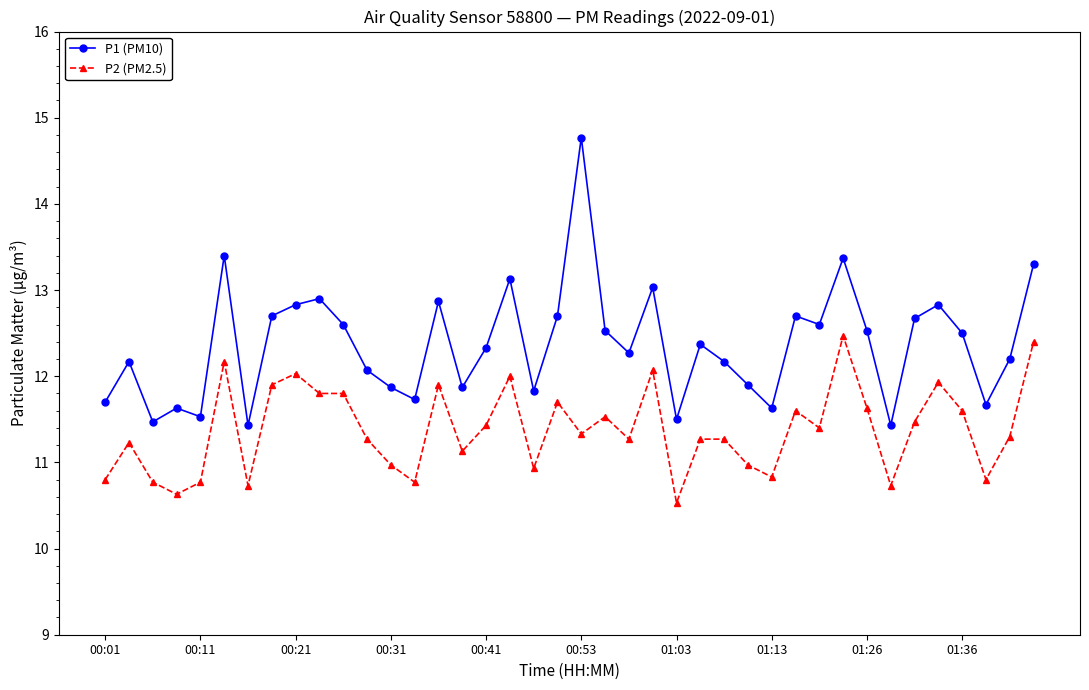

What is the minimum value shown in the chart?

10.5